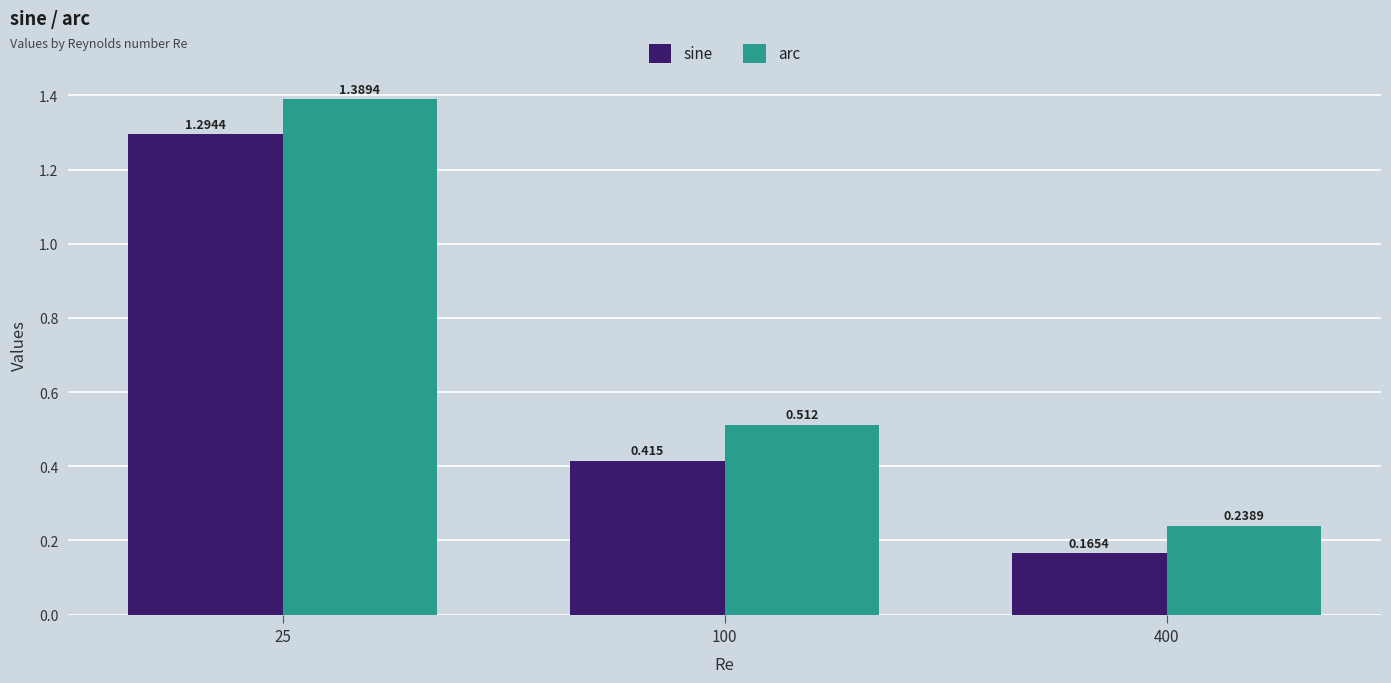

Count the number of data series in this chart.

2